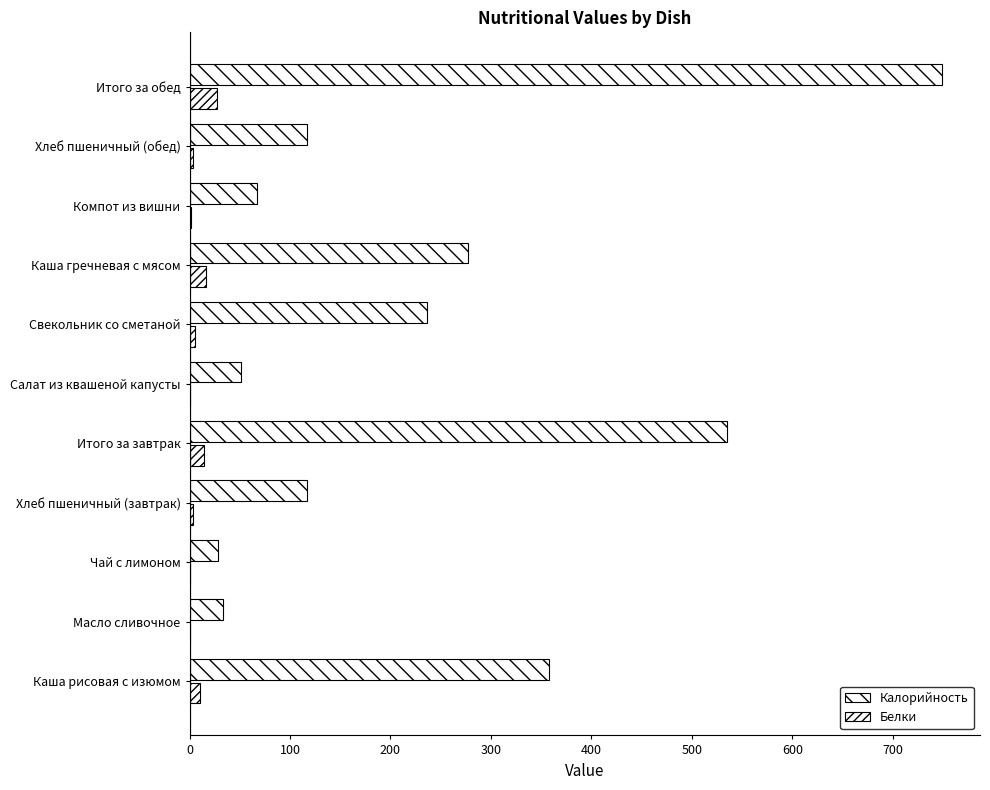

What is the difference between the maximum and second lowest values in the Калорийность series?

716.3